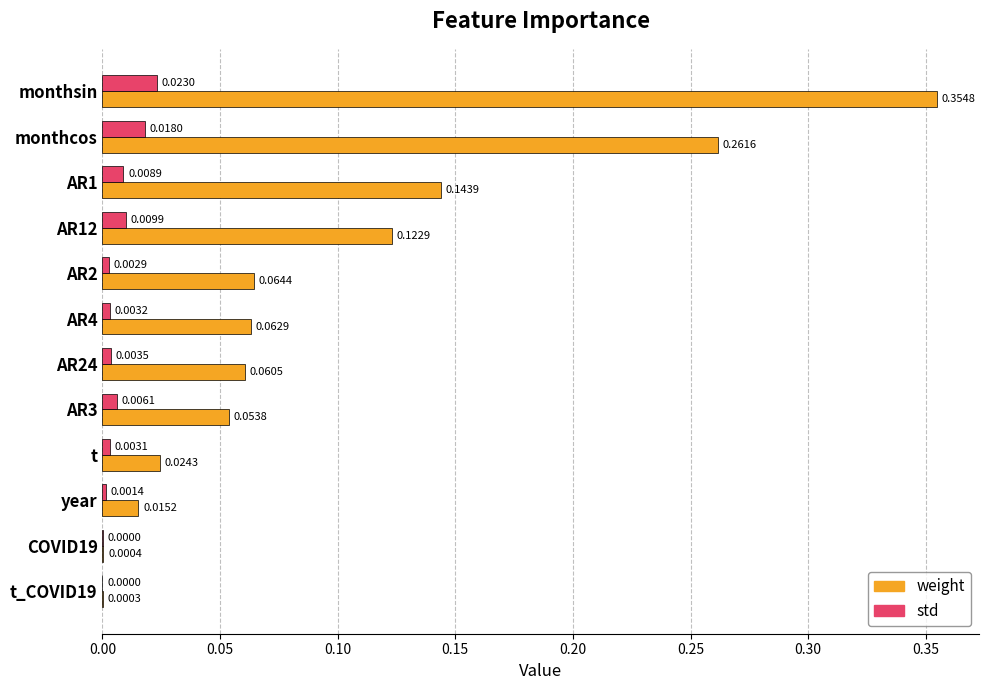

At which category is the sum across all series the highest?

monthsin